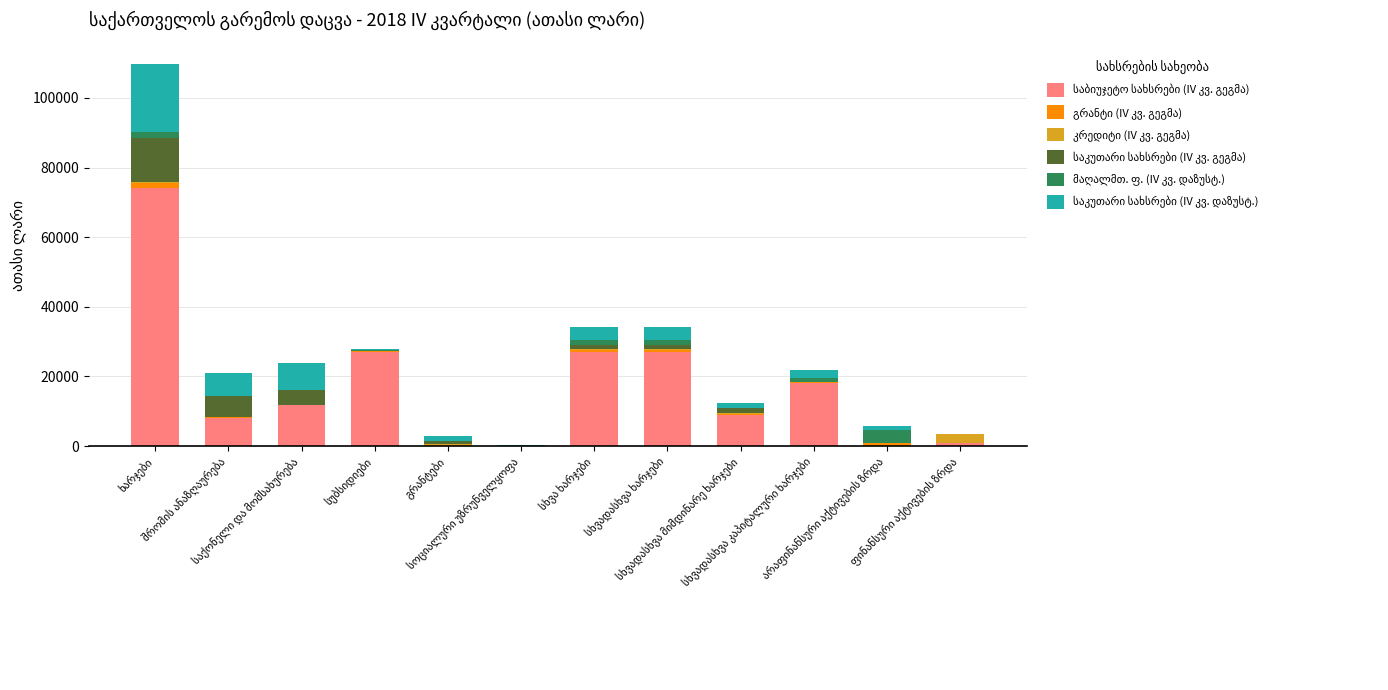

What is the label of the 6th bar from the left?

სოციალური უზრუნველყოფა